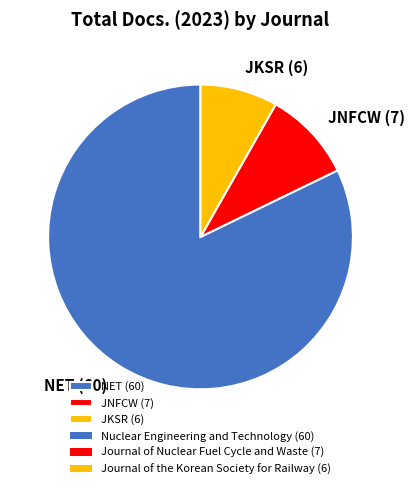

Combined, do JKSR (6) and JNFCW (7) account for over 50%?

No